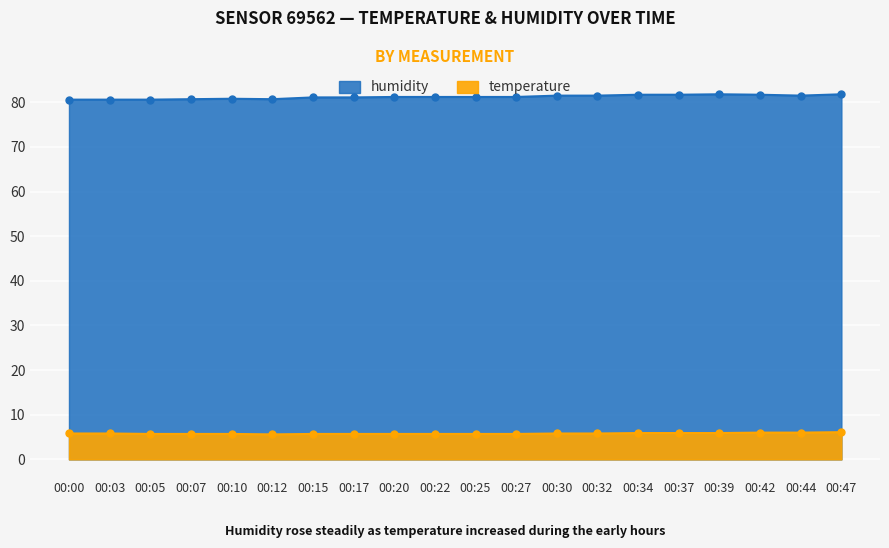

List the labels in order of humidity value, largest first.

00:39, 00:47, 00:34, 00:37, 00:42, 00:30, 00:32, 00:44, 00:20, 00:22, 00:25, 00:27, 00:15, 00:17, 00:10, 00:07, 00:12, 00:00, 00:03, 00:05